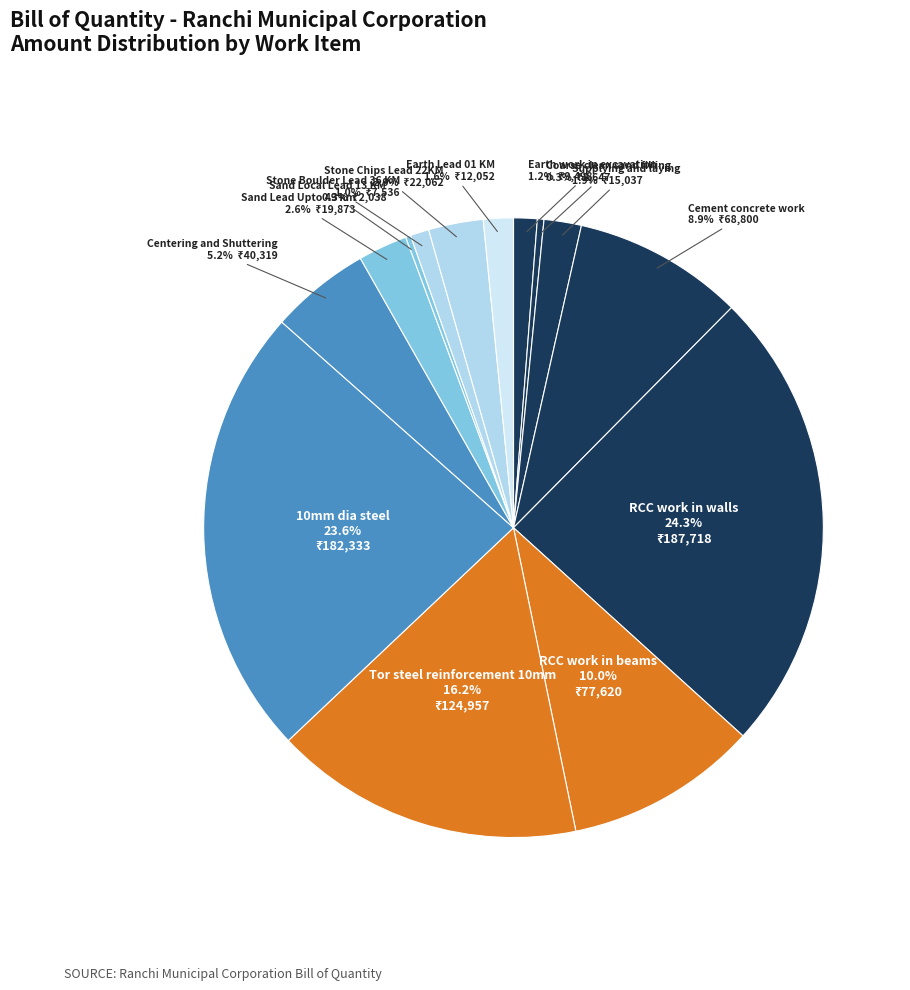

To the nearest percent, what is the difference between the Earth Lead 01 KM and RCC work in walls slice percentages?

23%